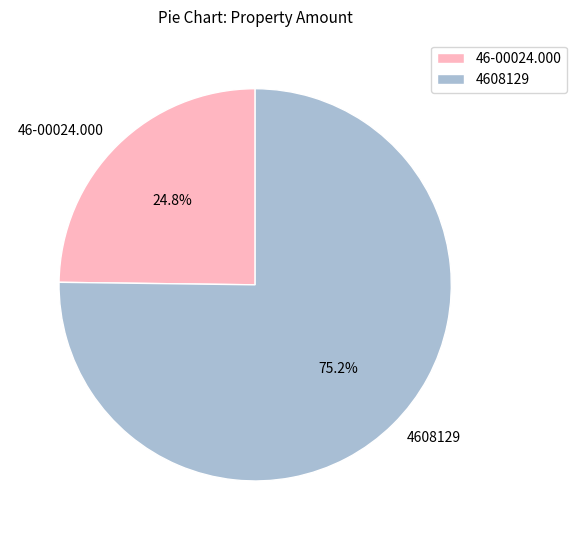

How many segments does this pie chart have?

2